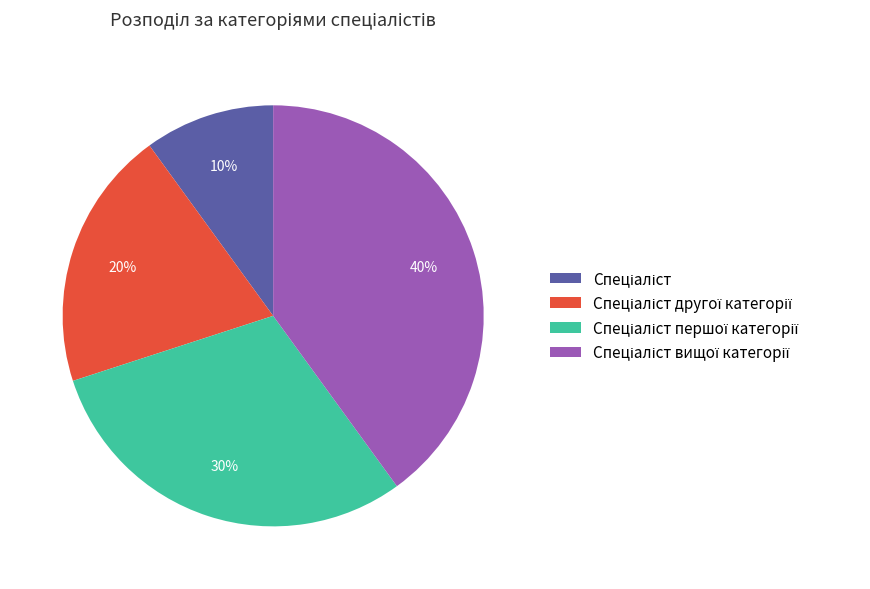

Is there a majority slice in this chart?

No